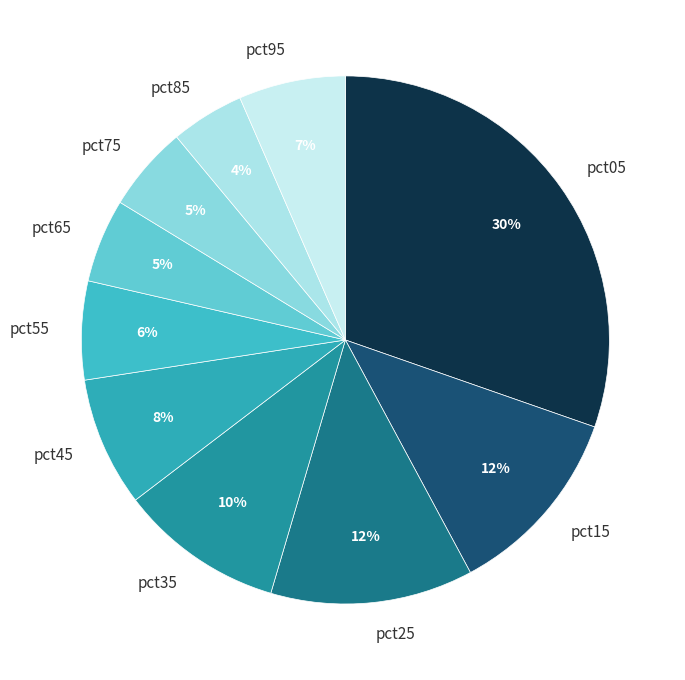

Is there a majority slice in this chart?

No